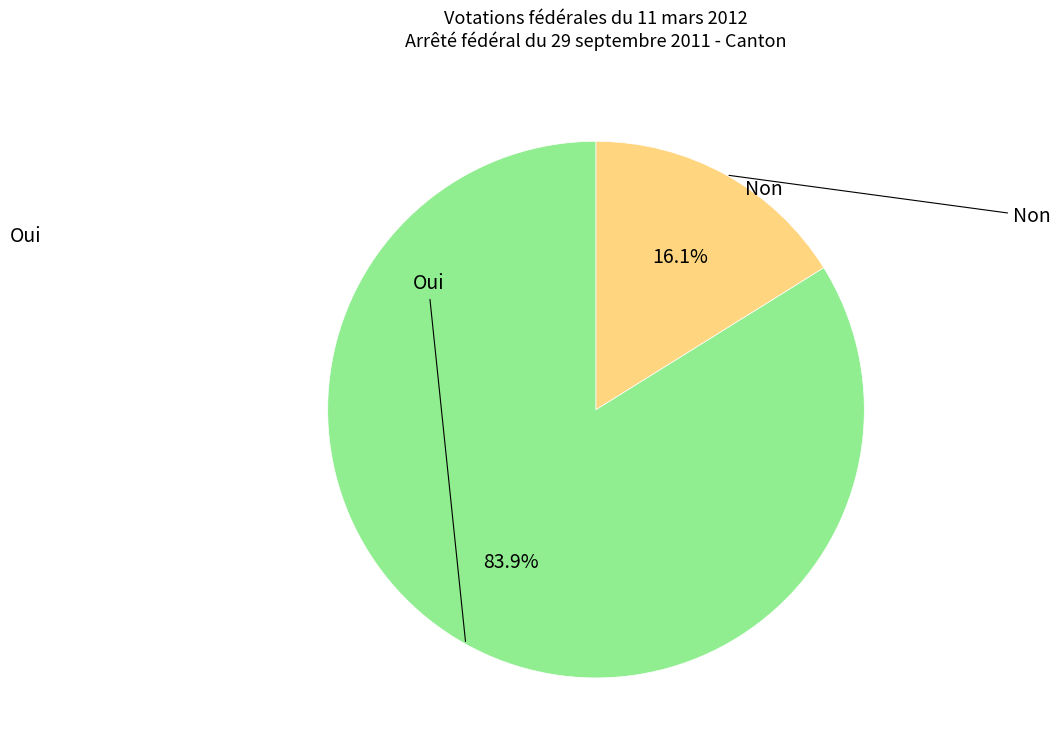

Is there any slice that represents more than half of the pie?

Yes